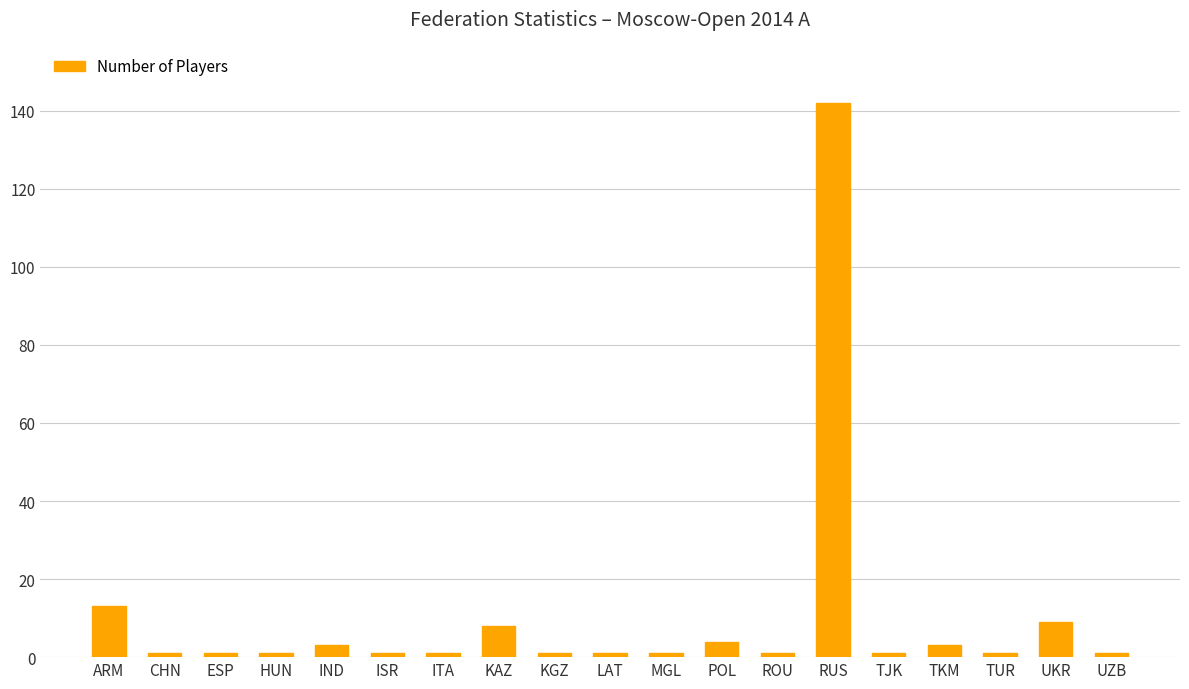

What is the smallest value displayed?

1